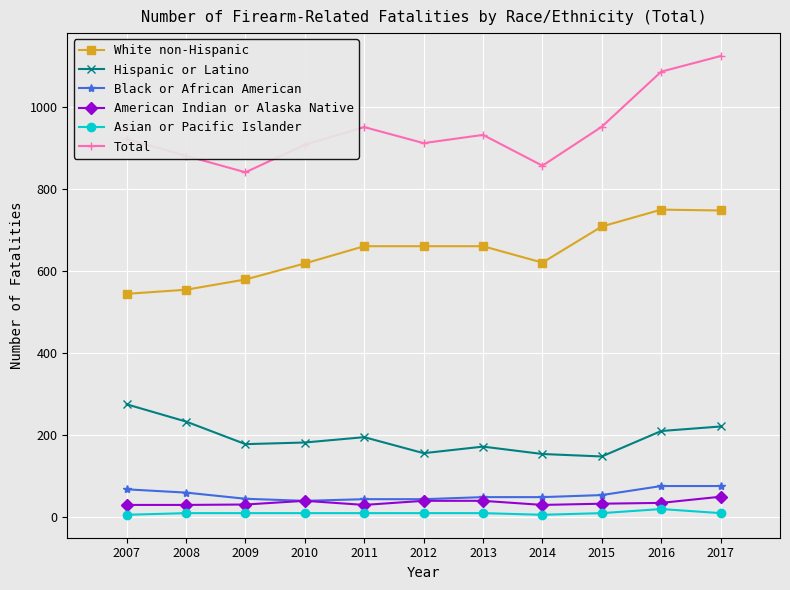

True or false: Total and Black or African American cross at least once.

False